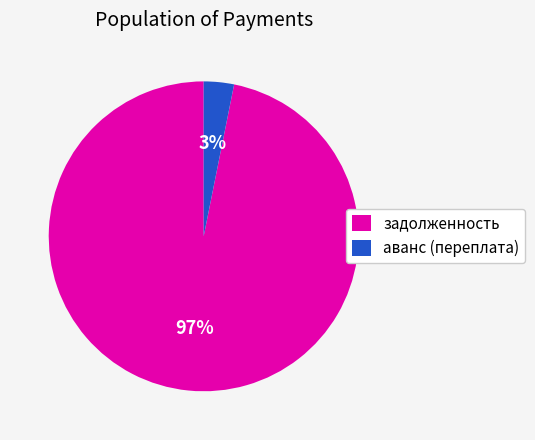

Count the number of slices in the pie.

2